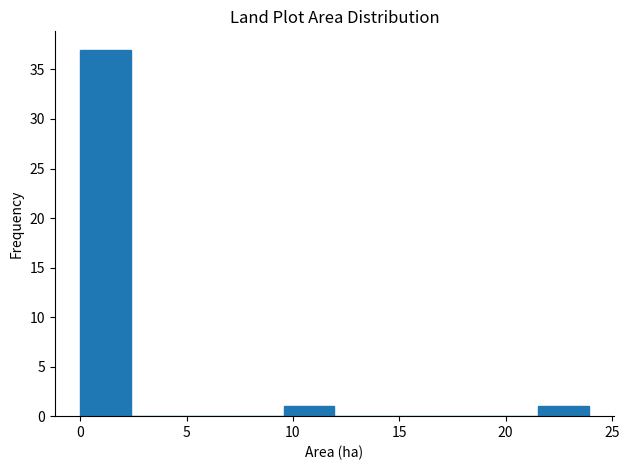

Reading left to right, list every bar in this chart as the range it spans on the x-axis followed by its height. Neither the bar edges nor the heights are printed on the chart, so give them approximately, as read against the axes.

0.0 to 2.5: 37
2.5 to 5.0: 0
5.0 to 7.0: 0
7.0 to 9.5: 0
9.5 to 12.0: 1
12.0 to 14.5: 0
14.5 to 16.5: 0
16.5 to 19.0: 0
19.0 to 21.5: 0
21.5 to 24.0: 1